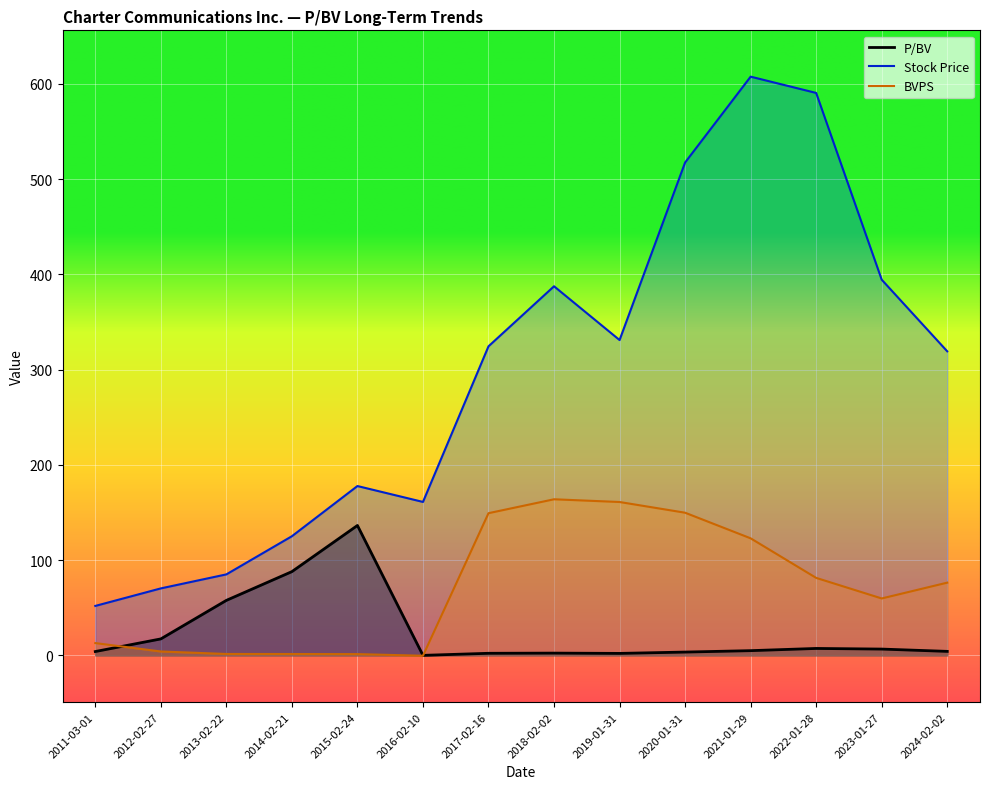

At how many categories does at least one series exceed 506?

3